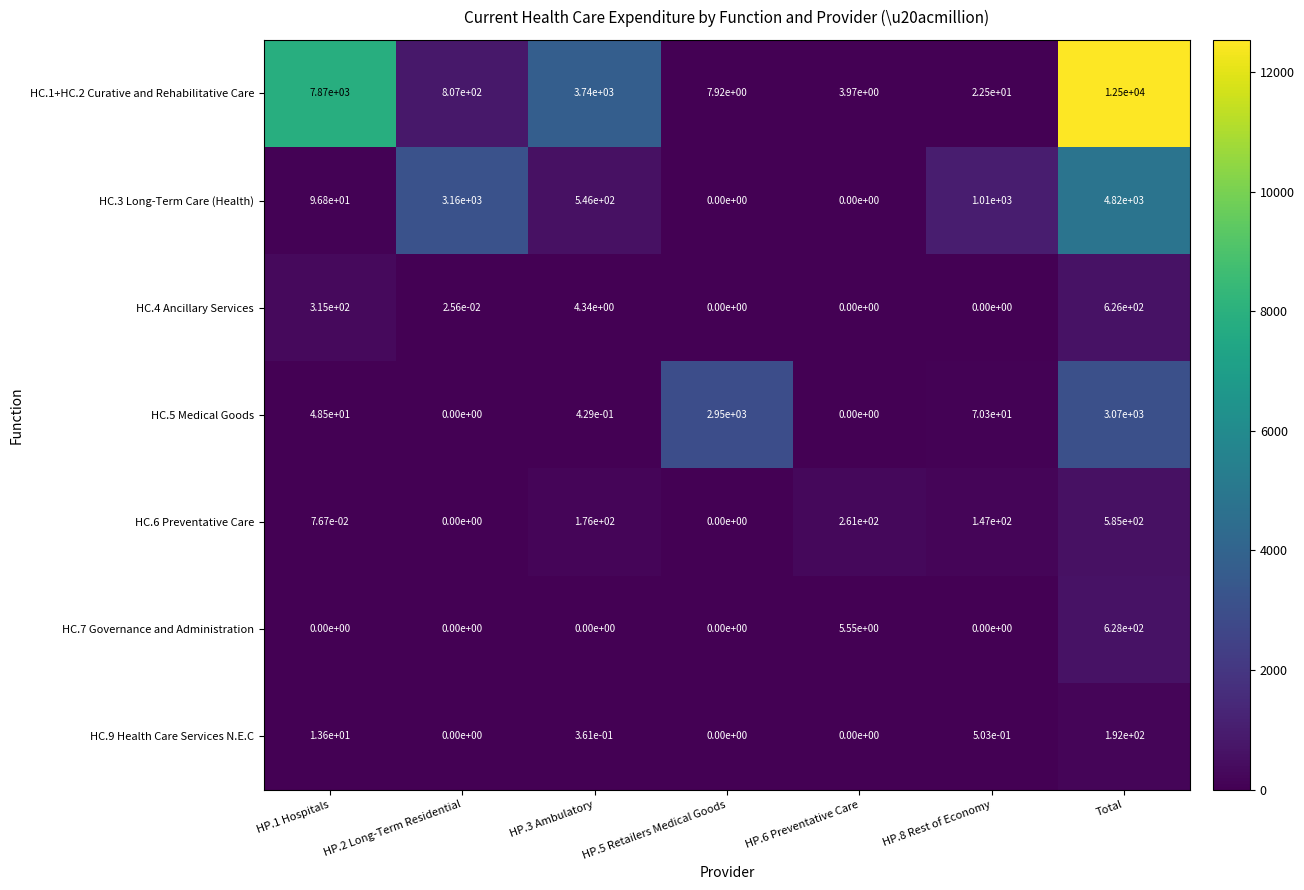

Which series has the widest spread of values?

HC.1+HC.2 Curative and Rehabilitative Care